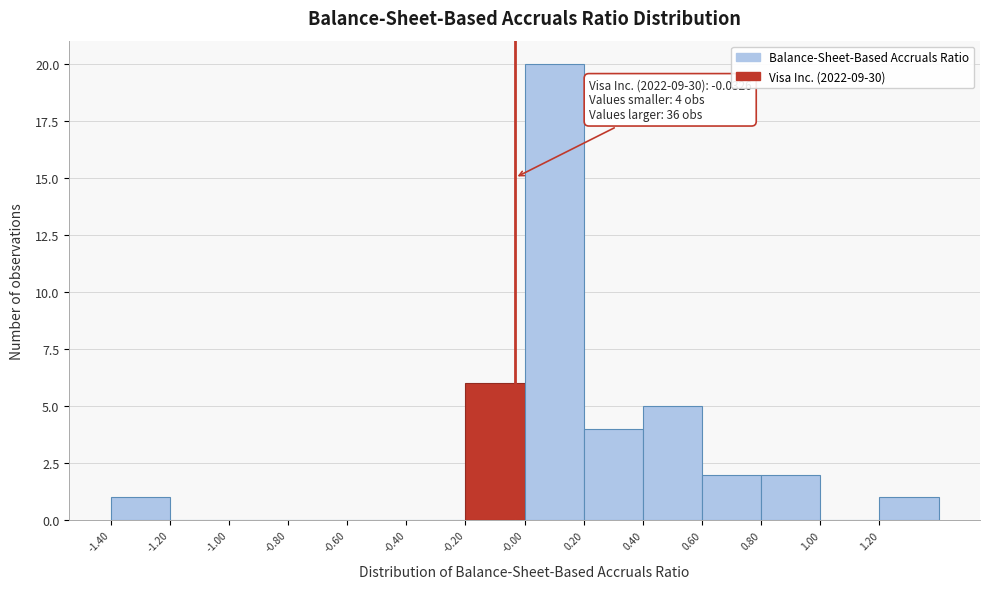

Over which range of the x-axis is the bar tallest?

0.0 to 0.2